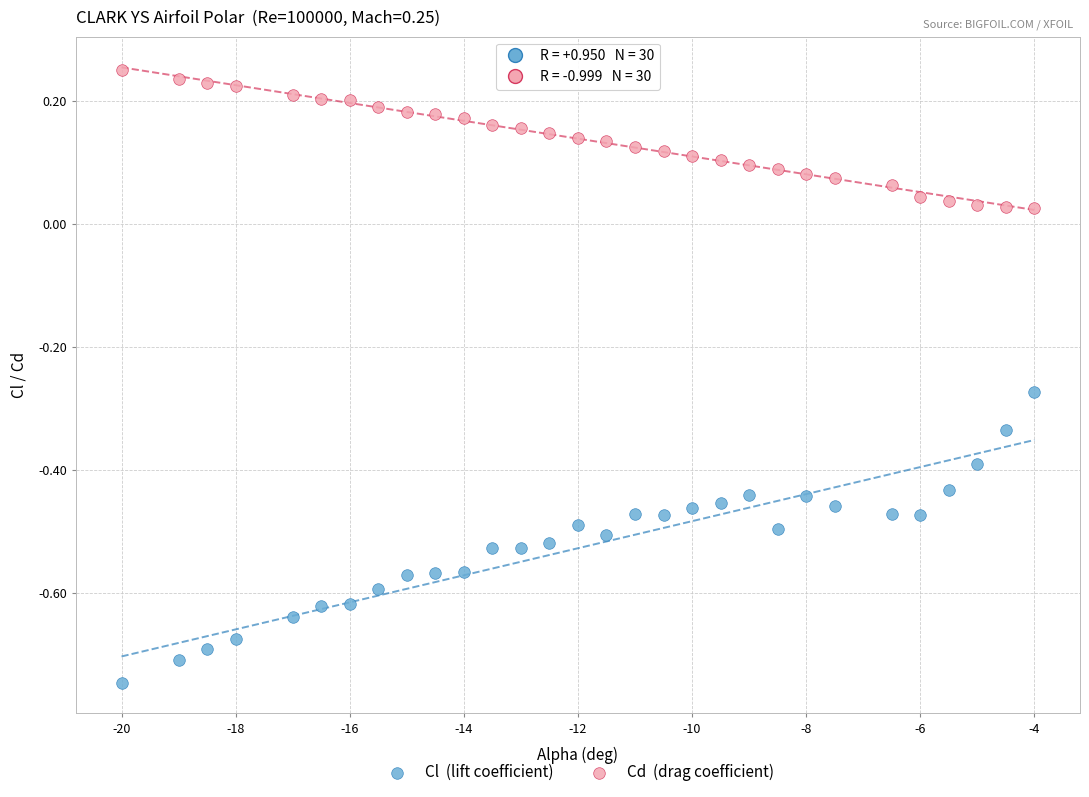

Across all data points, what is the range of Y values (max minus min)?

1.0